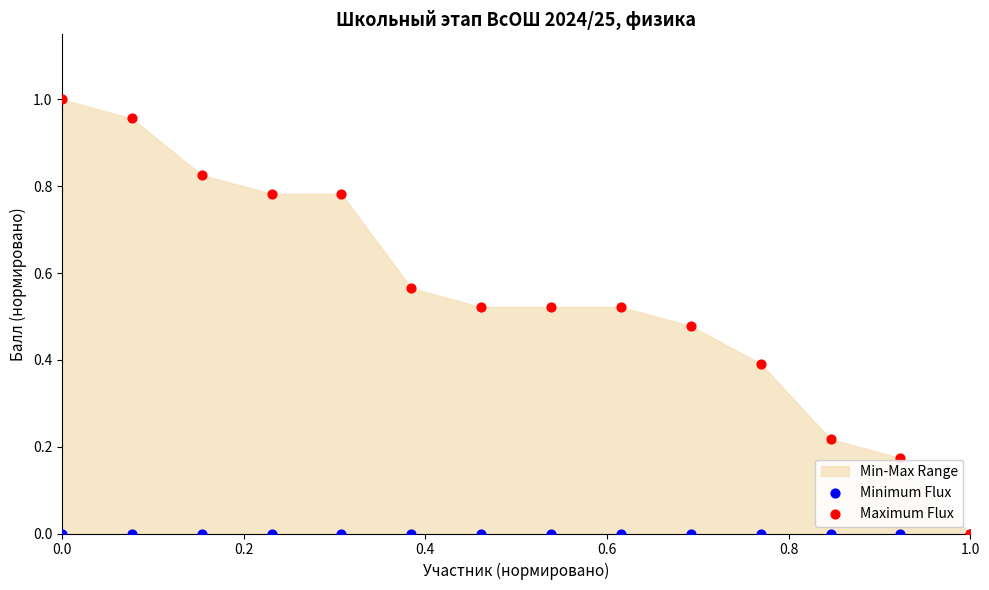

Which series contains the lowest Y value?

Minimum Flux